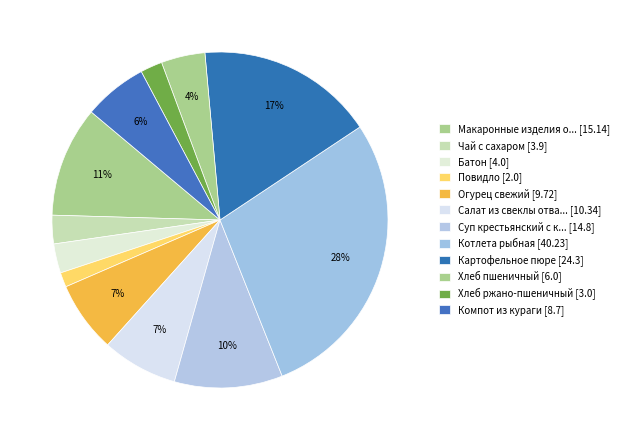

How many slices are in this pie chart?

12